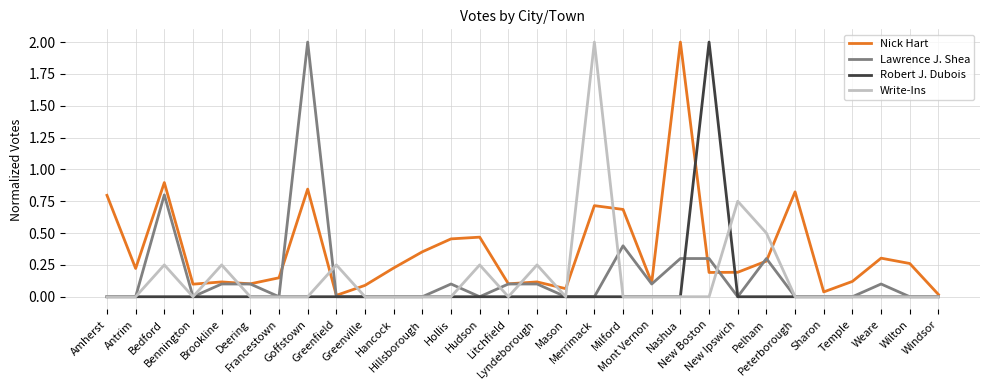

What is the maximum value for Nick Hart?

2.0